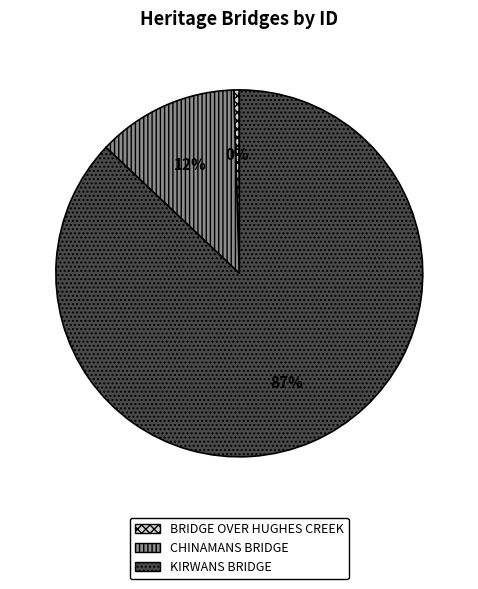

To the nearest percent, what is the combined percentage of KIRWANS BRIDGE and CHINAMANS BRIDGE?

100%